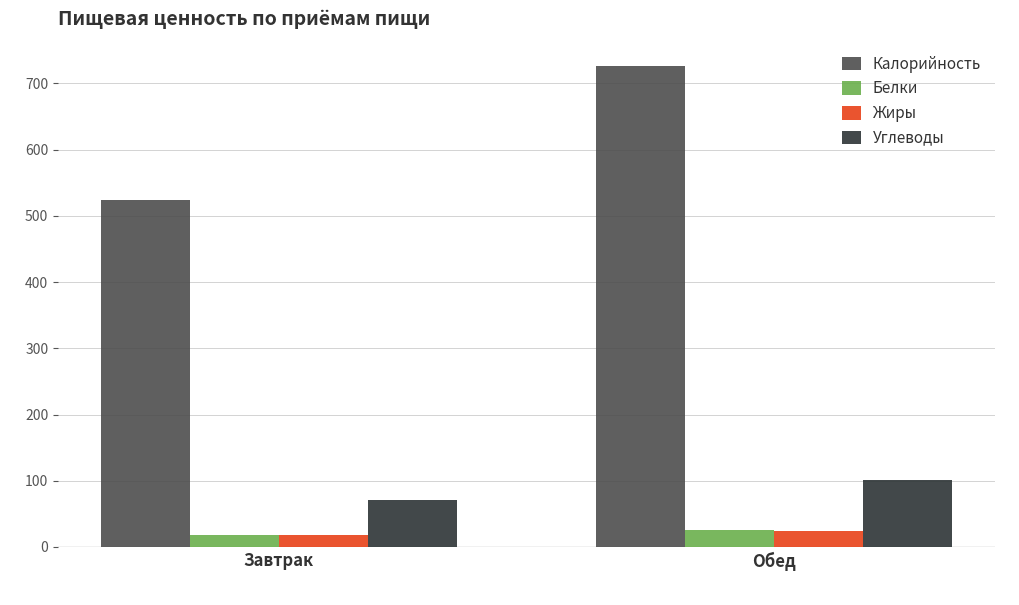

Is the value of Калорийность at Обед greater than the value of Углеводы at Завтрак?

Yes